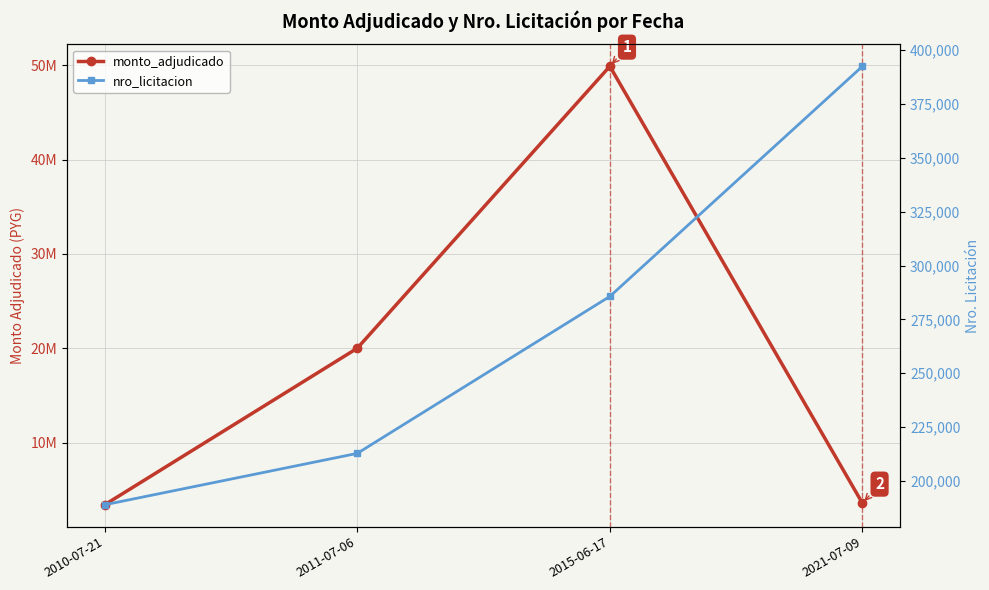

How many lines are shown in the chart?

2